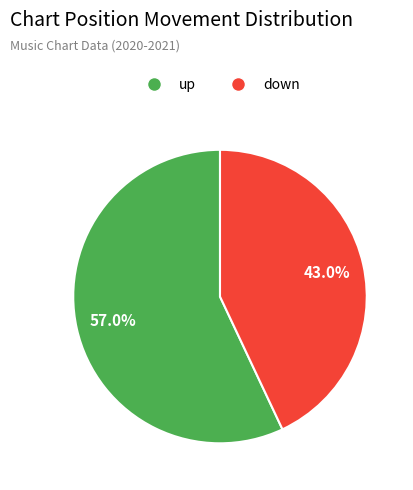

True or false: down accounts for 36% of the total.

False